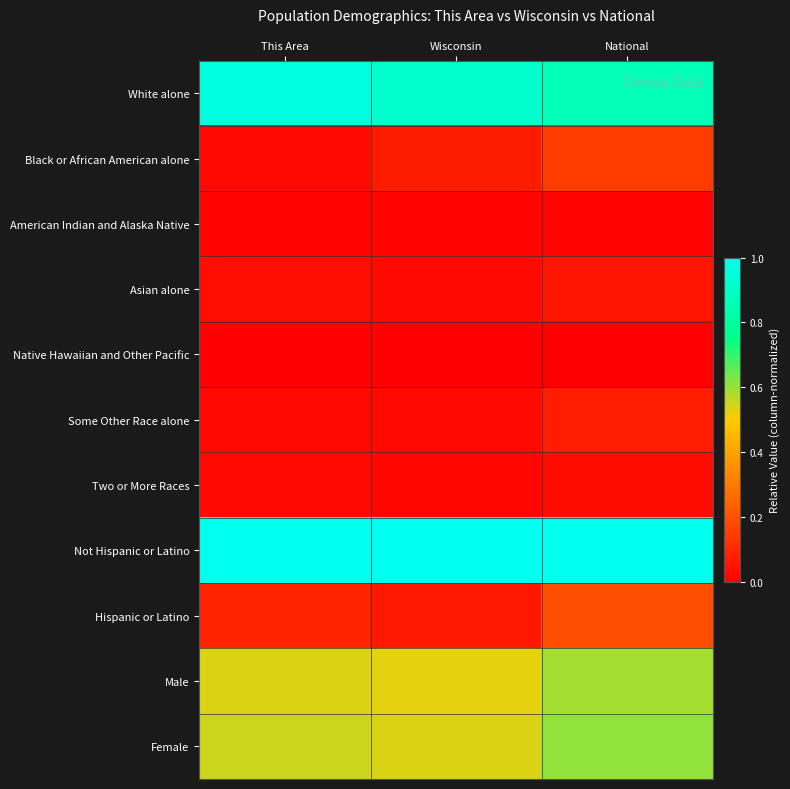

At which category is the sum across all series the highest?

National